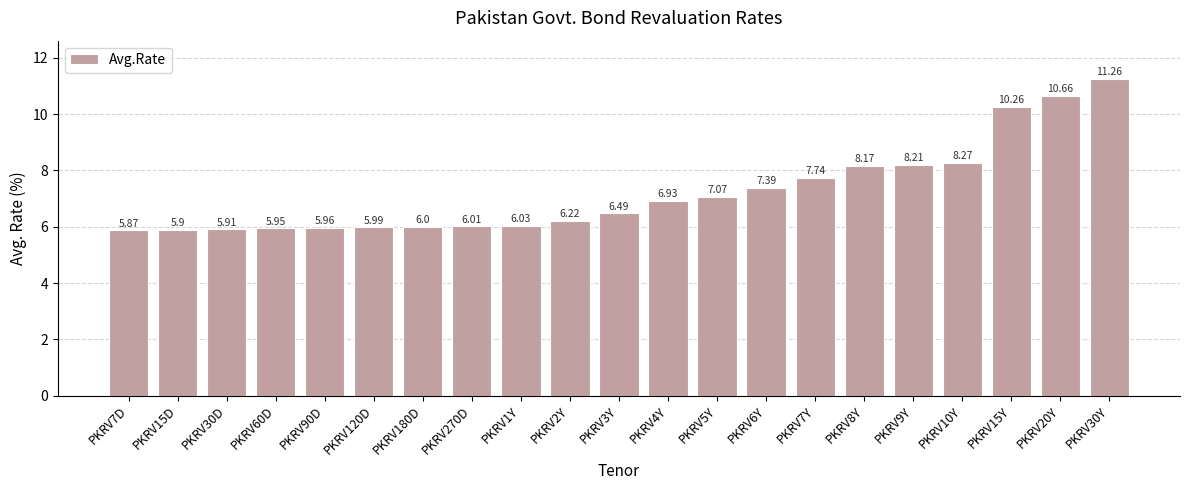

What is the average value?

7.3